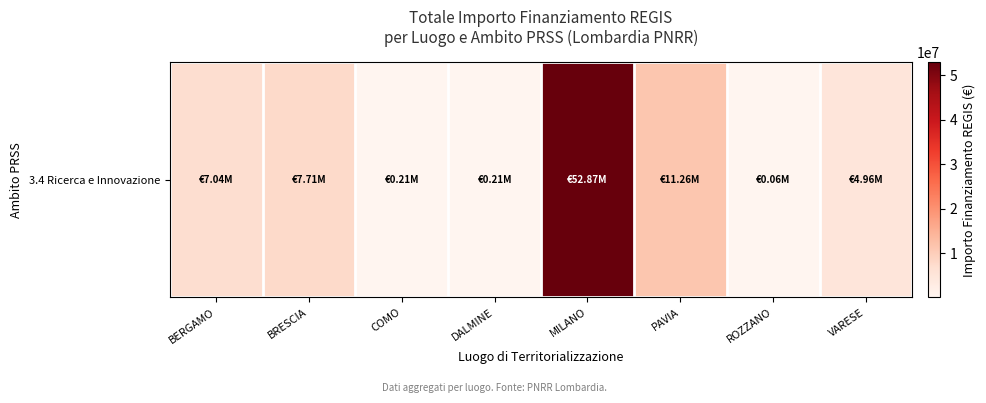

What is the smallest value displayed?

62062.4